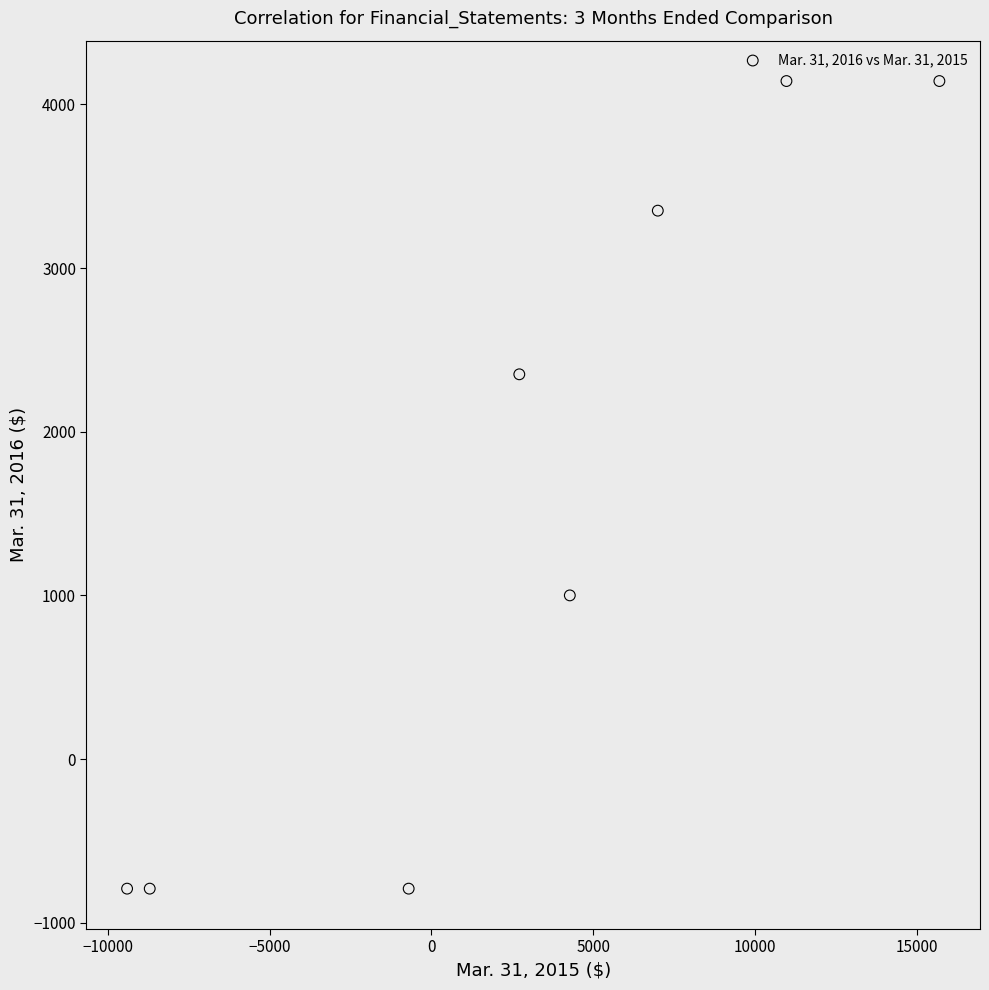

What is the average X value?

2734